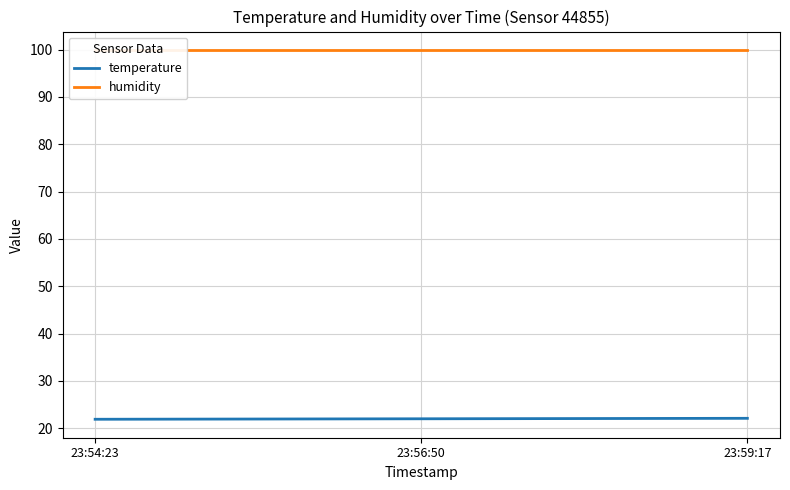

How many lines are shown in the chart?

2